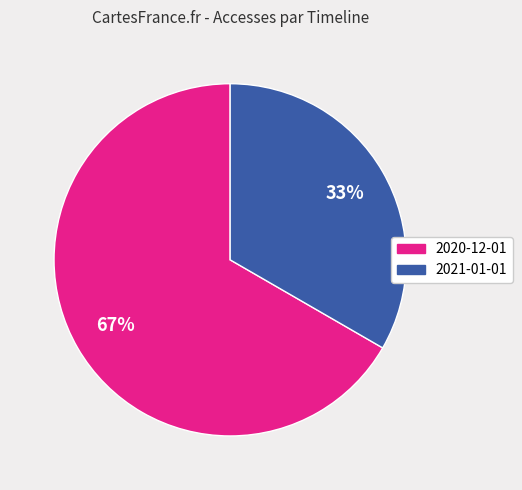

Which slice is the smallest?

2021-01-01